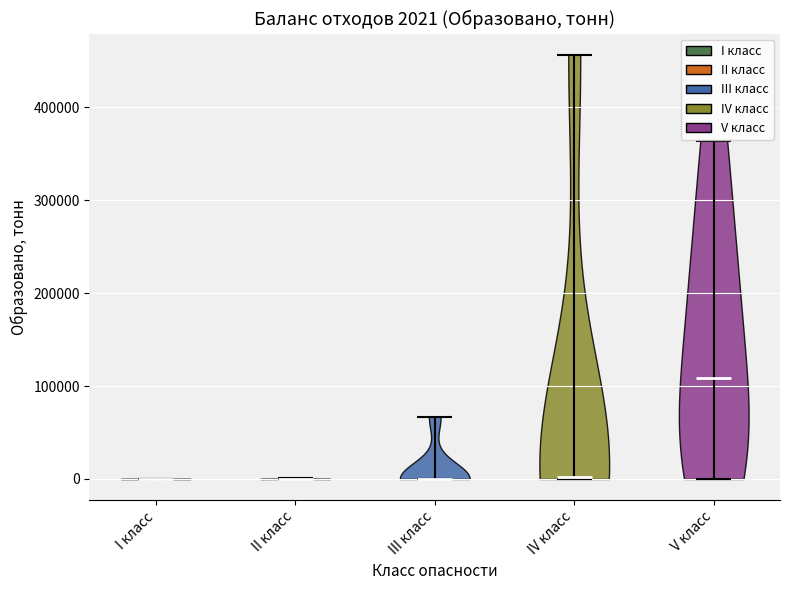

Which violin has the highest median line?

V класс